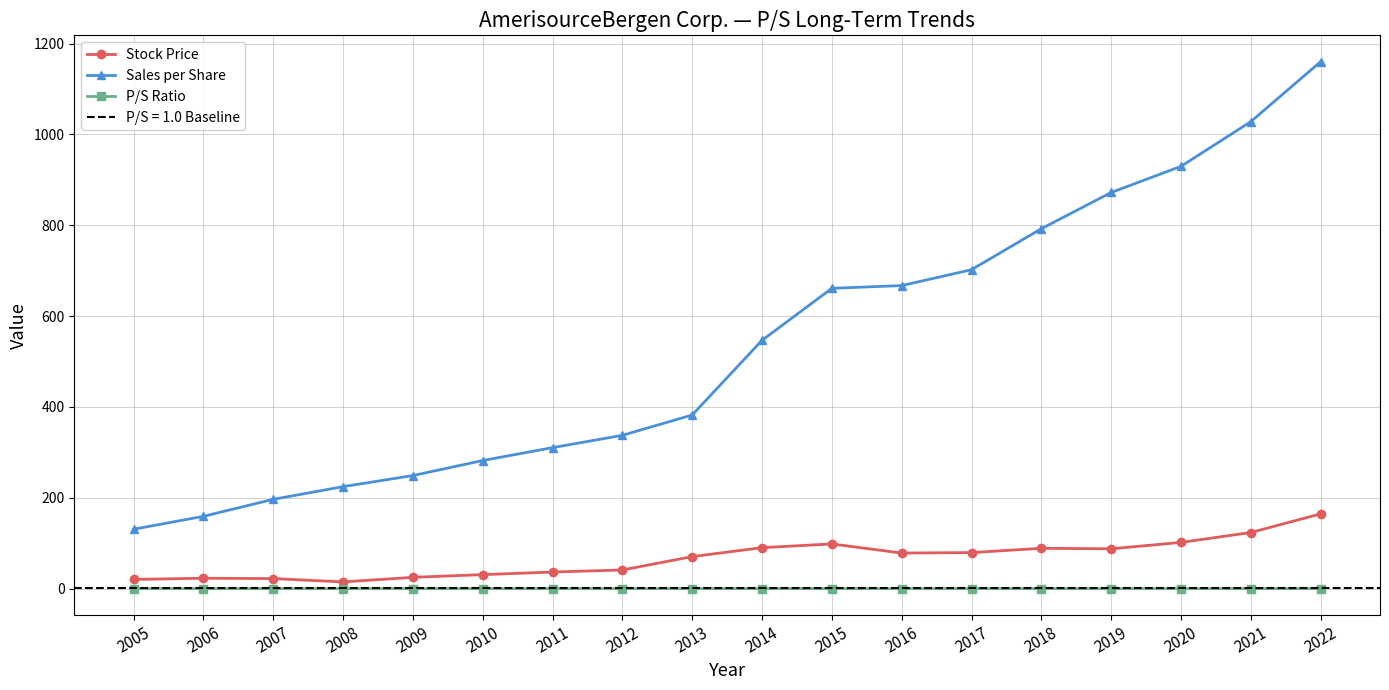

How many categories are shown in the chart?

18